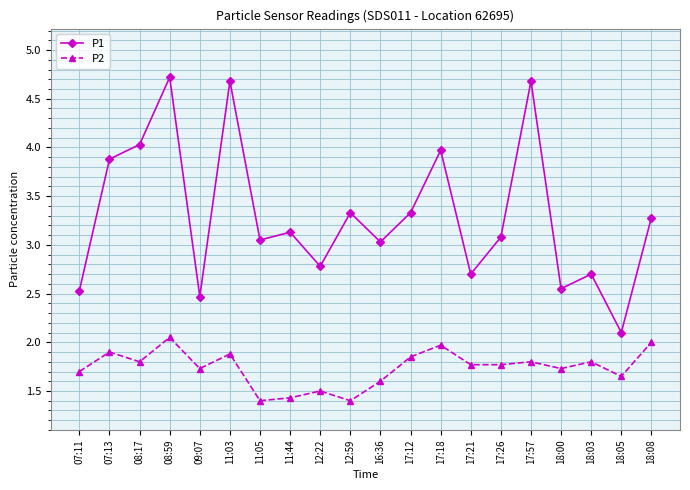

True or false: P2 has more than 2 interior local peaks.

True